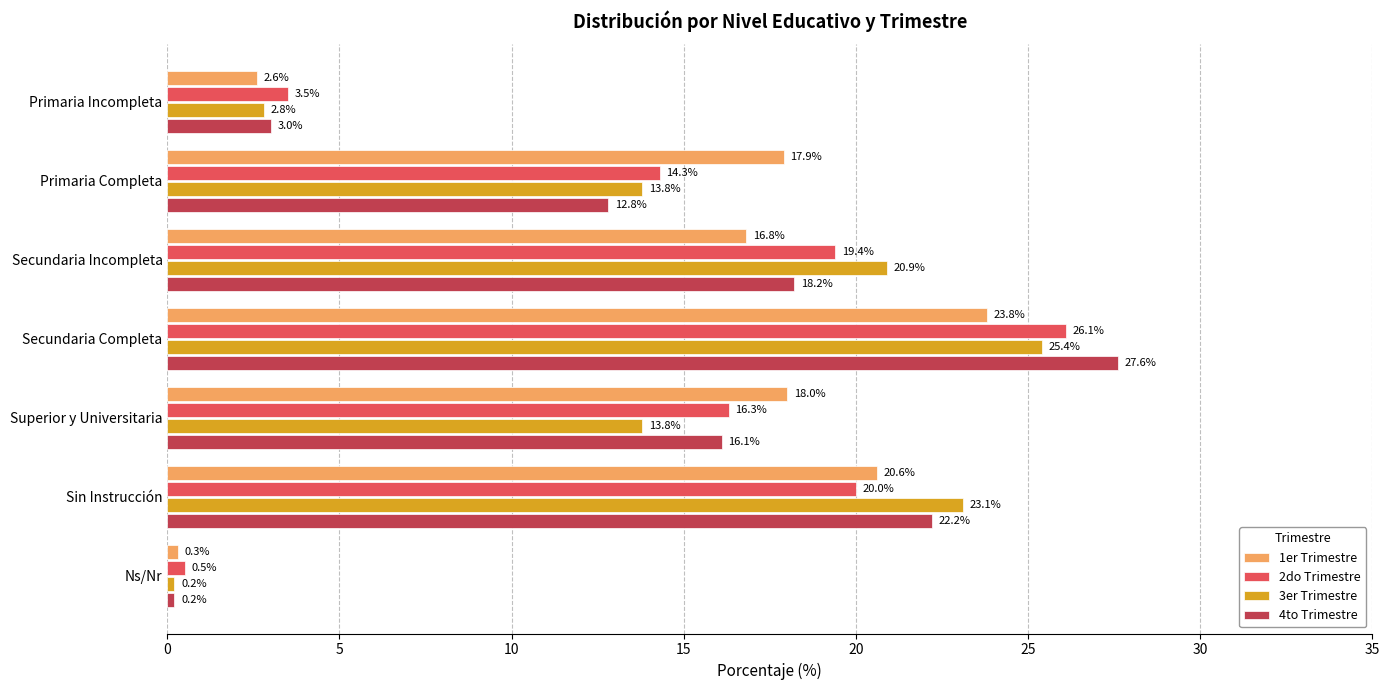

How many data points does each series have?

7